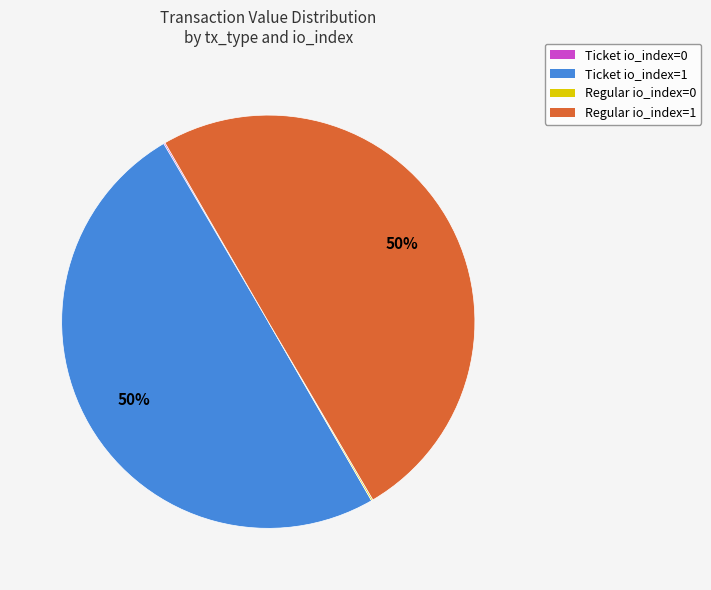

To the nearest percent, what is the difference between the largest and smallest slice percentages?

50%